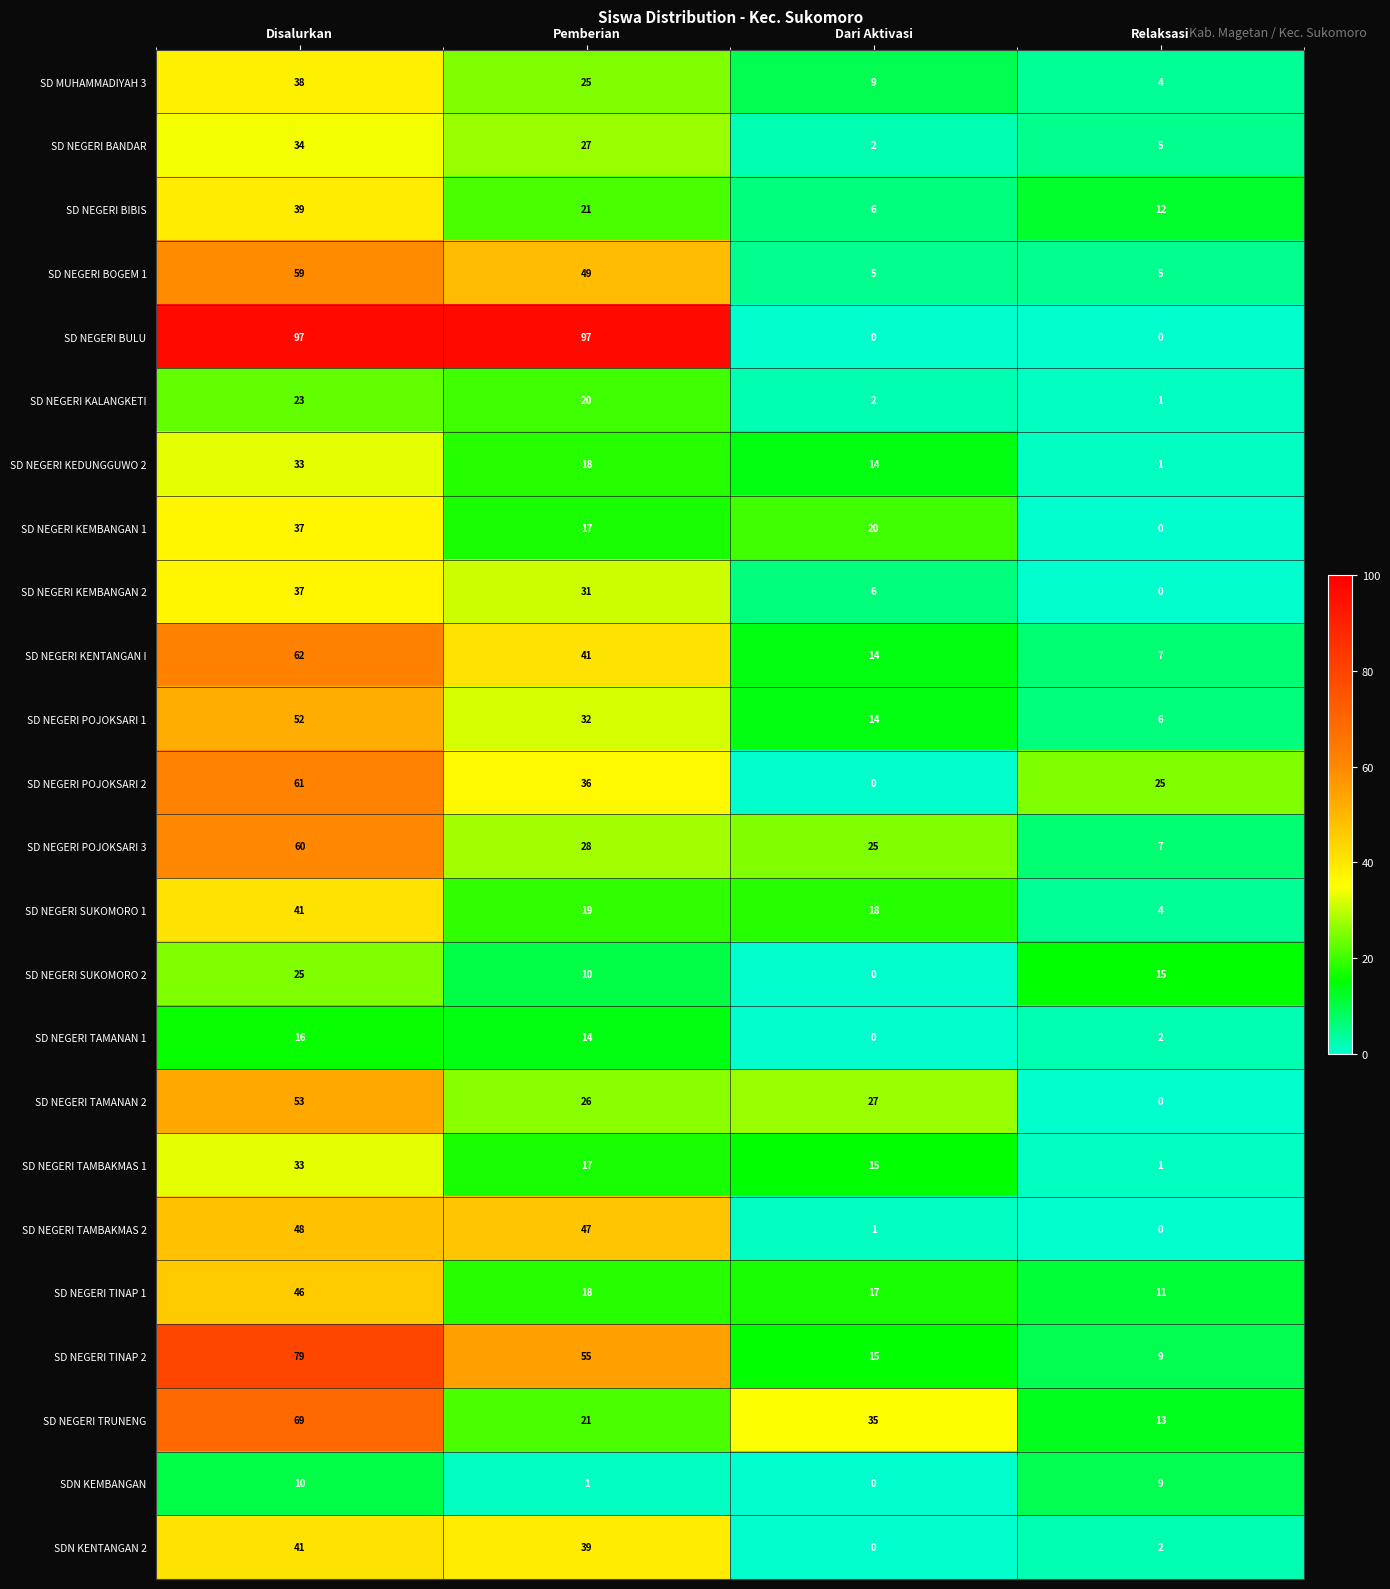

What is the difference between the maximum and minimum values in the SDN KENTANGAN 2 series?

41